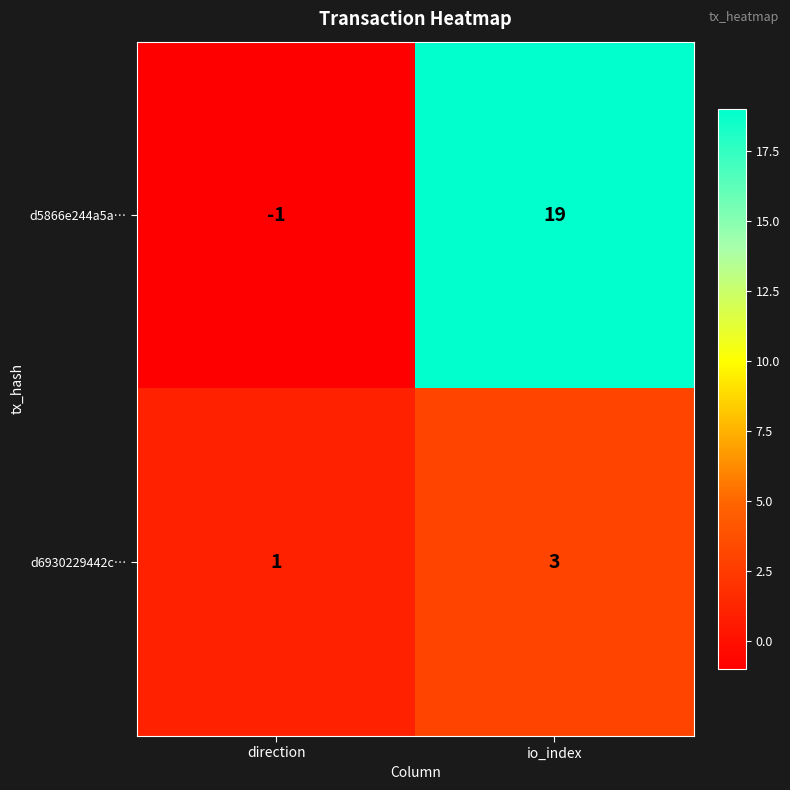

Count the number of categories in the chart.

2